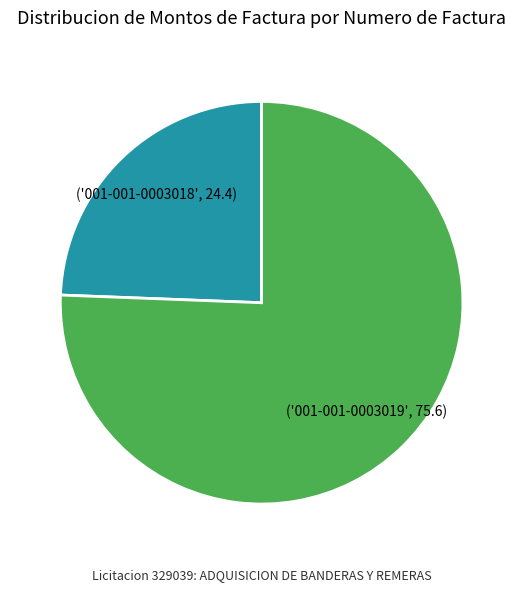

Count the number of slices in the pie.

2